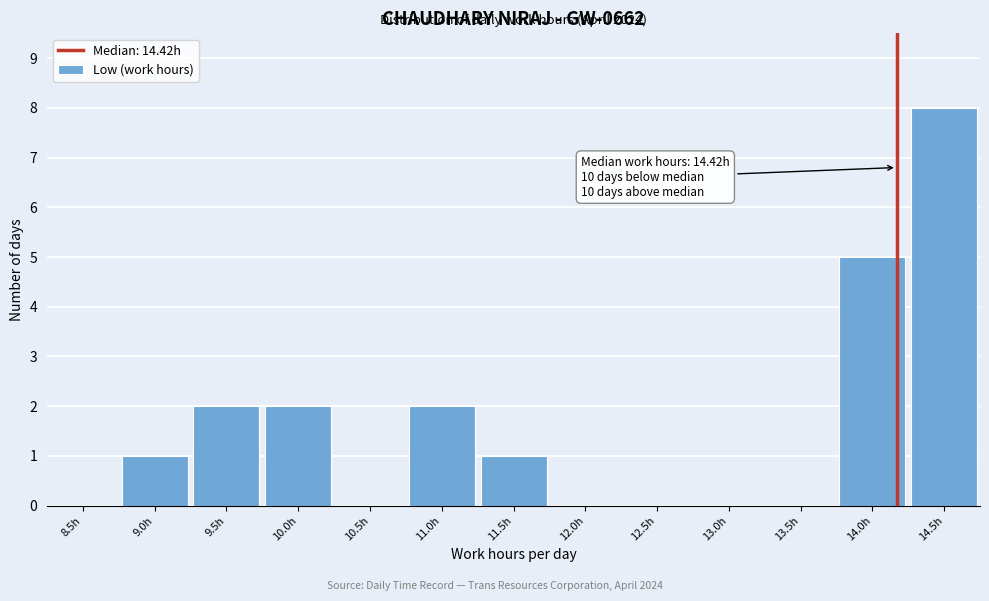

Reading right to left, list all the values displayed in this chart.

14.5h=8	14.0h=5	13.5h=0	13.0h=0	12.5h=0	12.0h=0	11.5h=1	11.0h=2	10.5h=0	10.0h=2	9.5h=2	9.0h=1	8.5h=0